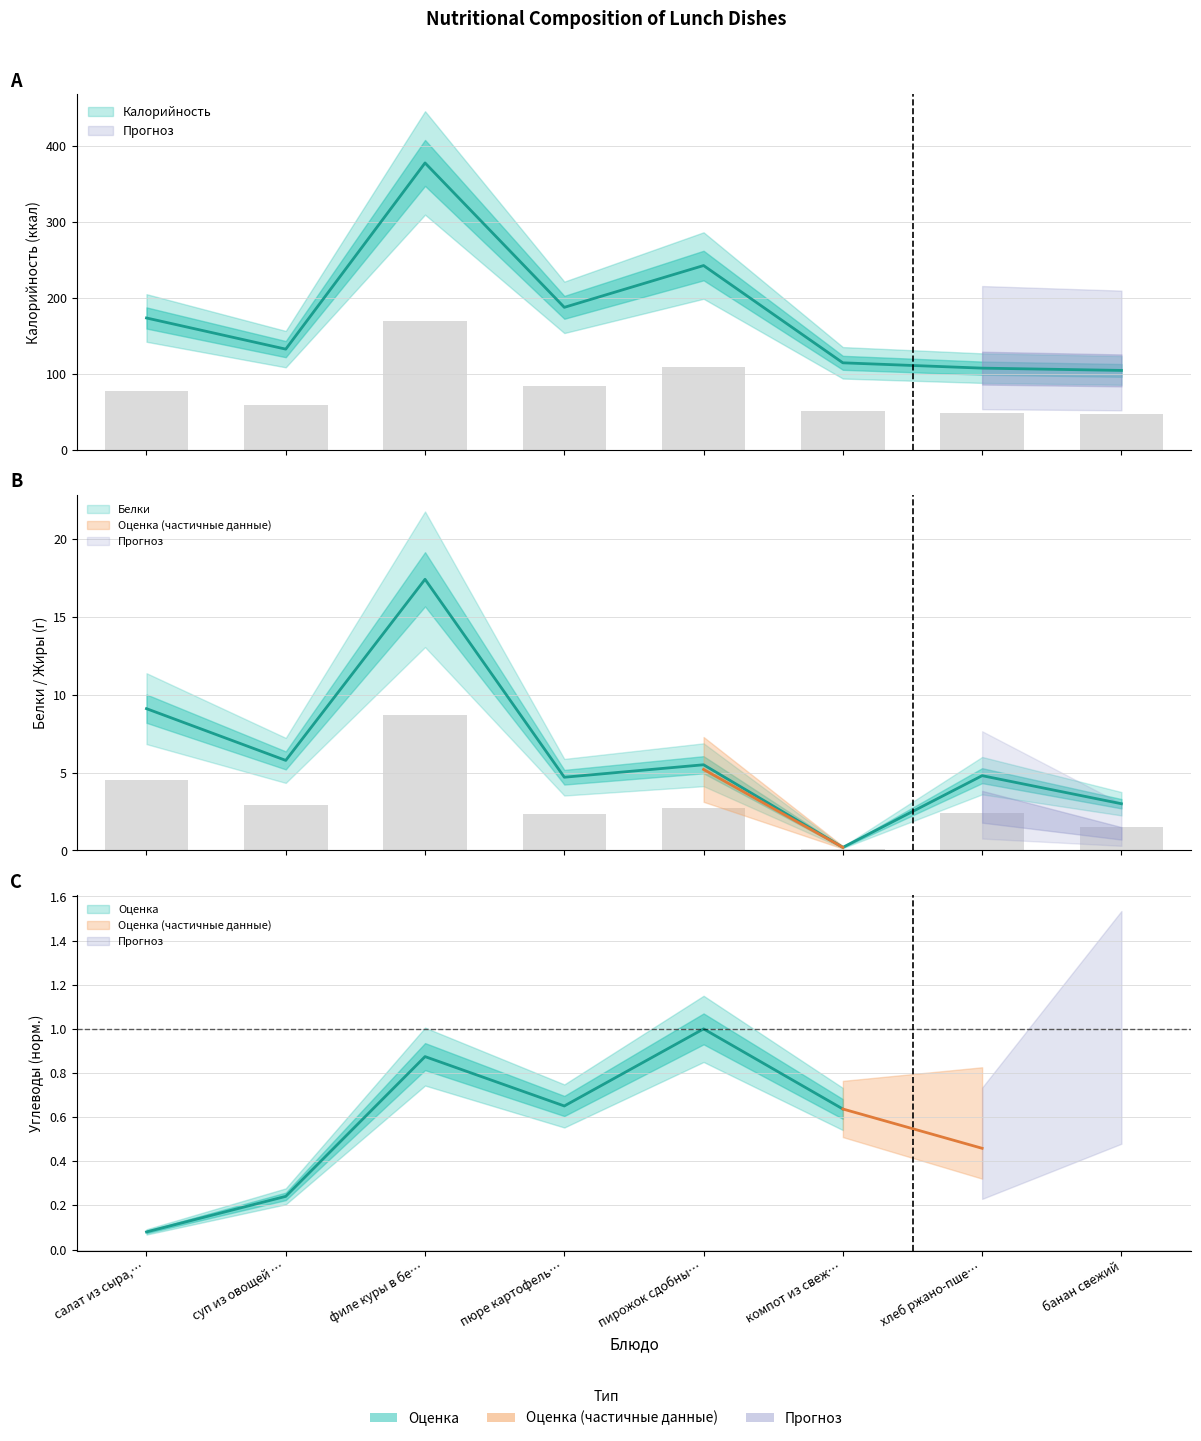

What is the difference between the second highest and minimum values in the Калорийность series?

138.0